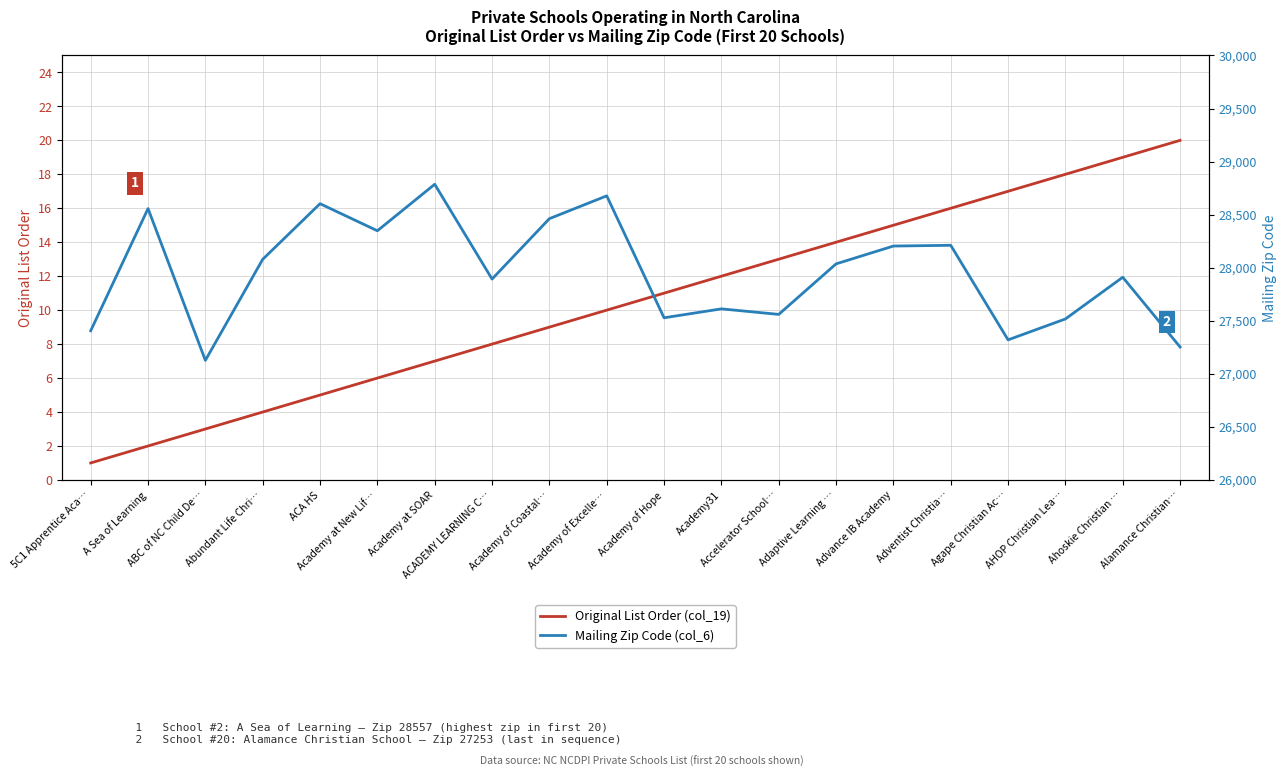

Which series changed the most between ACADEMY LEARNING C… and Academy of Coastal…?

Mailing Zip Code (col_6)